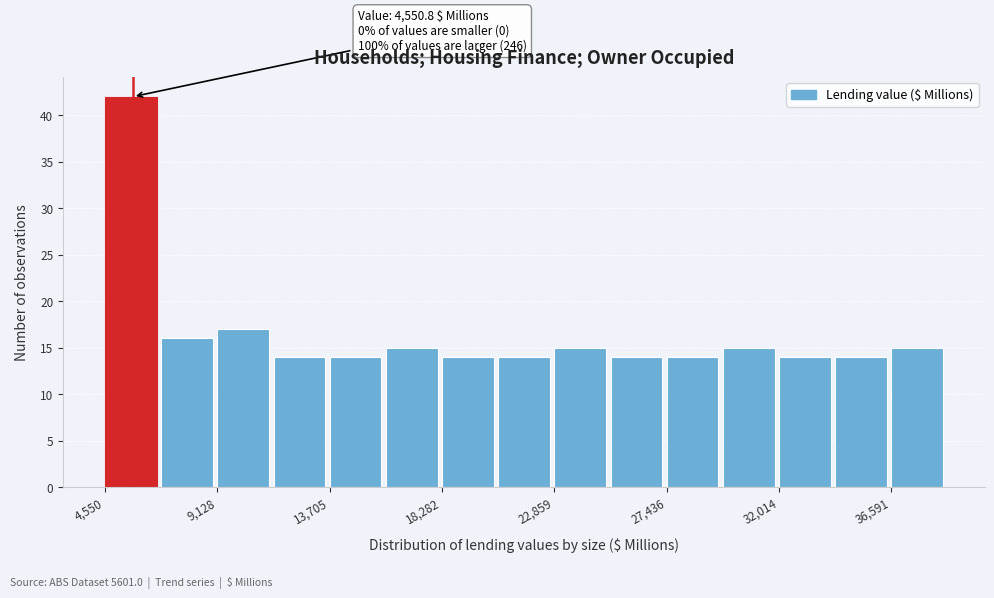

Which range on the x-axis has the tallest bar?

4500 to 7000